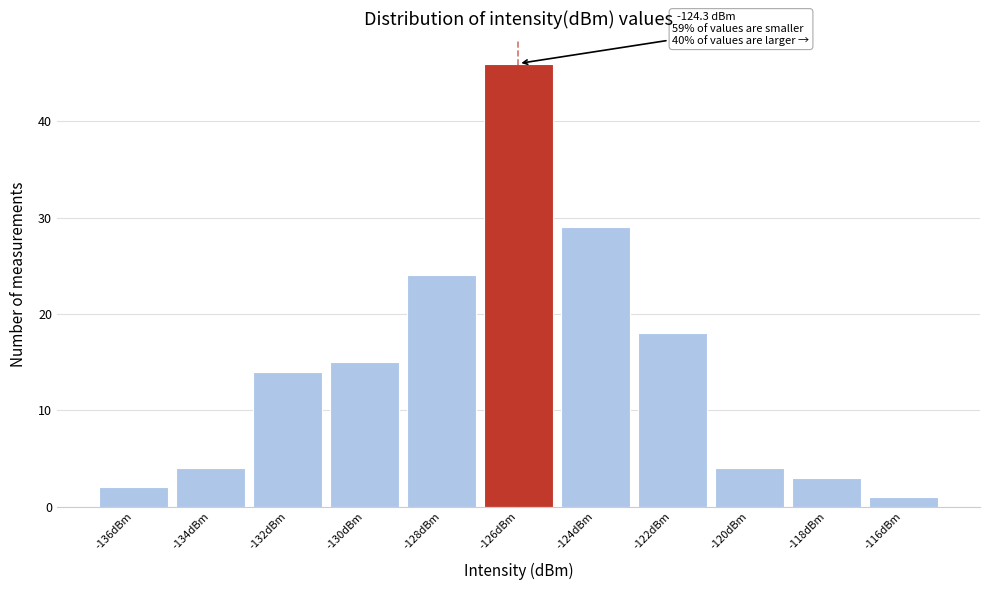

Reading right to left, transcribe all the data shown in this chart.

1	3	4	18	29	46	24	15	14	4	2